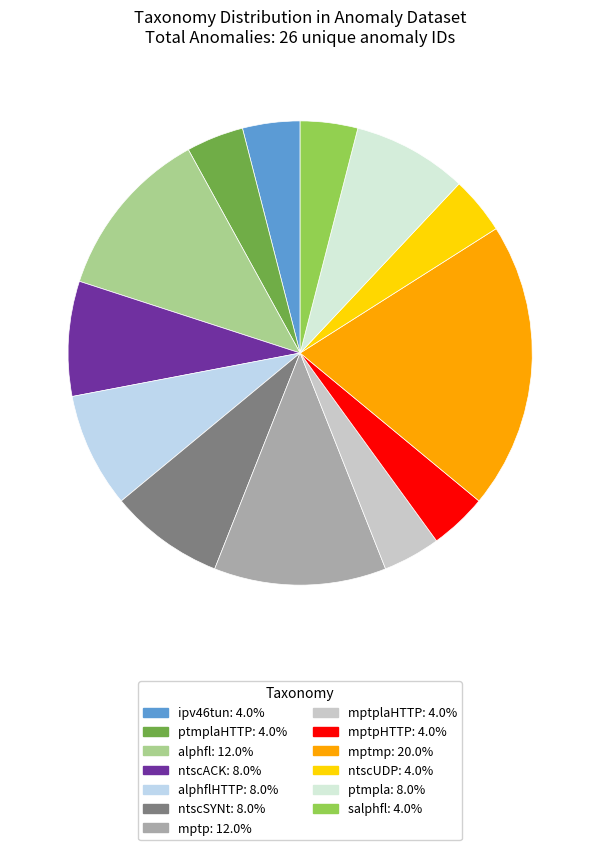

How many segments does this pie chart have?

13